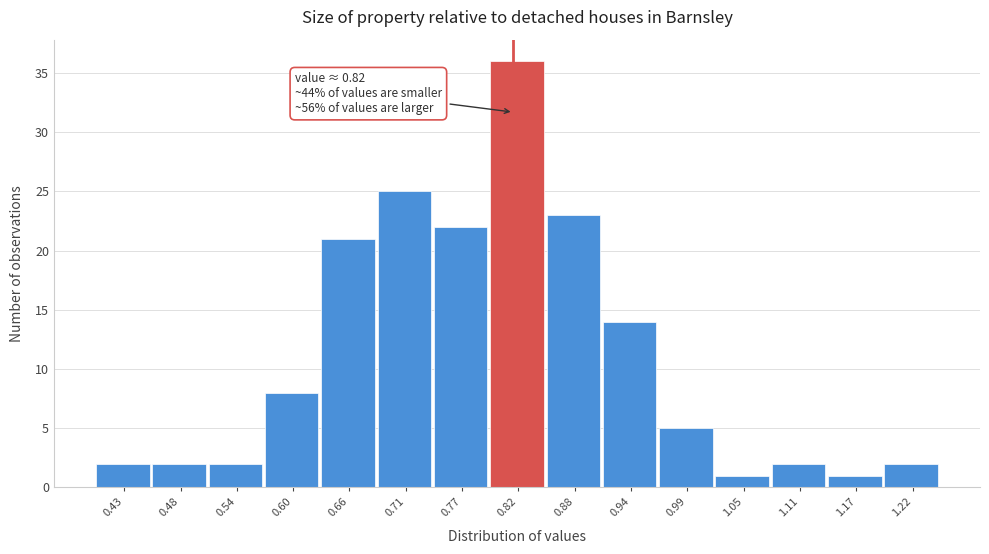

Which range on the x-axis has the tallest bar?

0.80 to 0.85